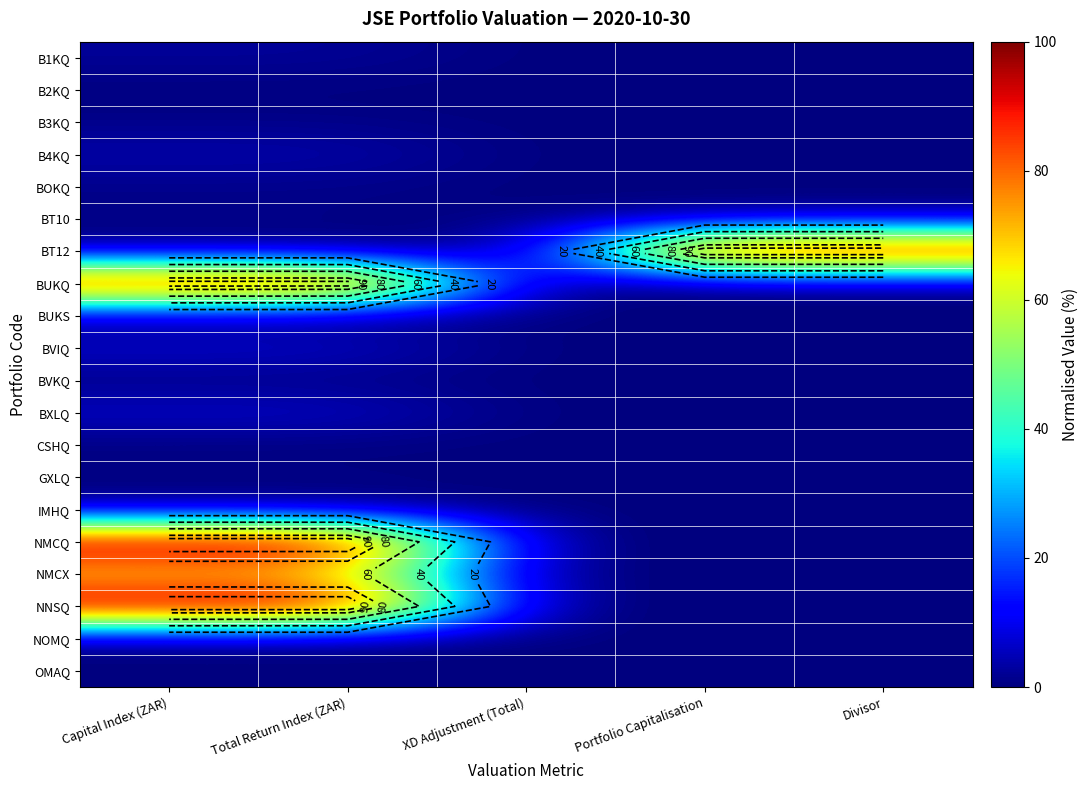

Is it true that NOMQ equals 0.0 at XD Adjustment (Total)?

True